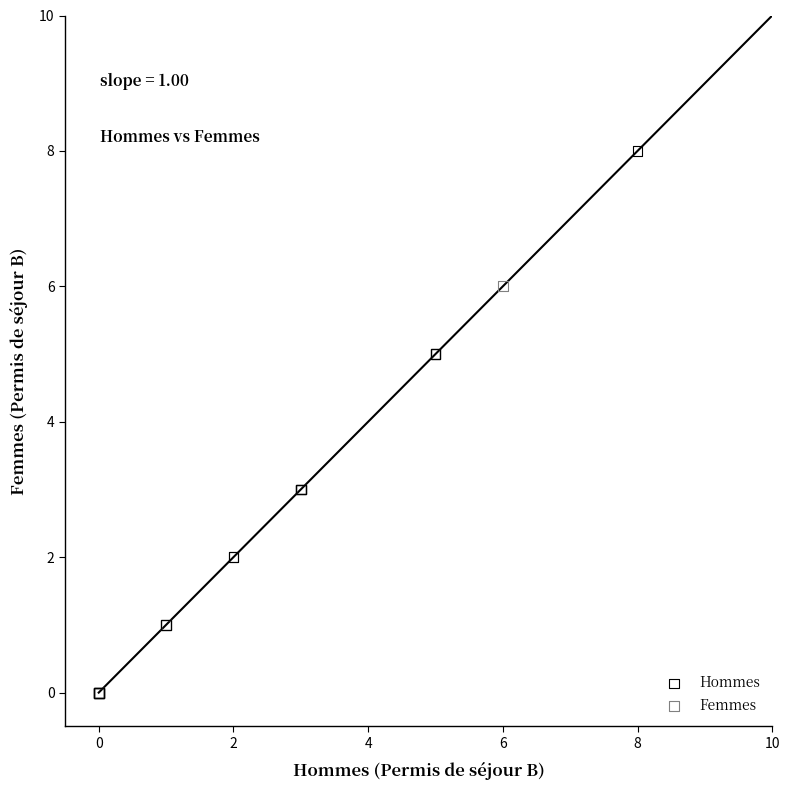

Which series reaches the maximum Y coordinate?

Hommes